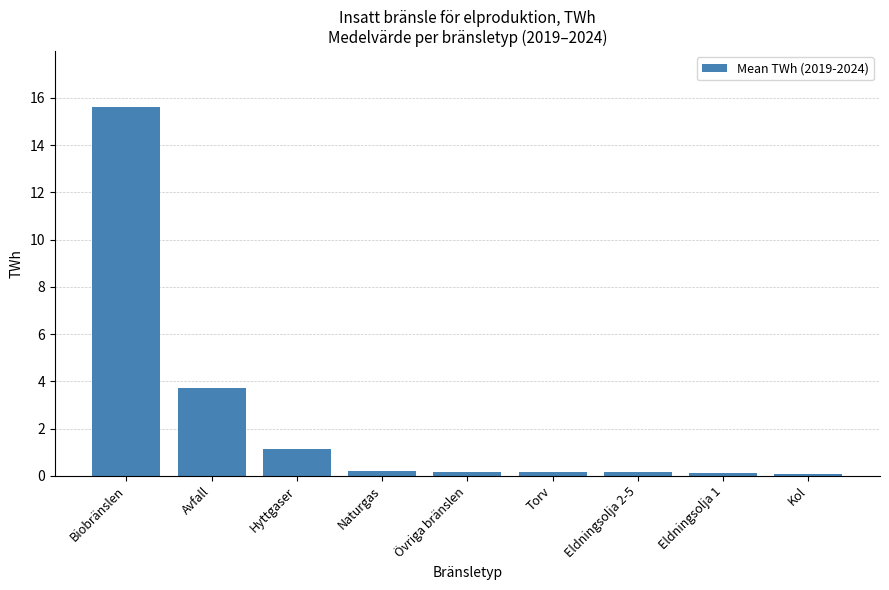

Which category has the highest value across all series?

Biobränslen